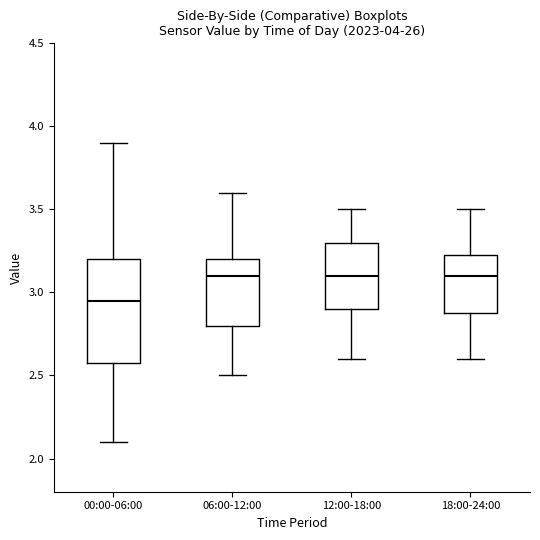

Which box is the tallest, from its lower edge to its upper edge?

00:00-06:00